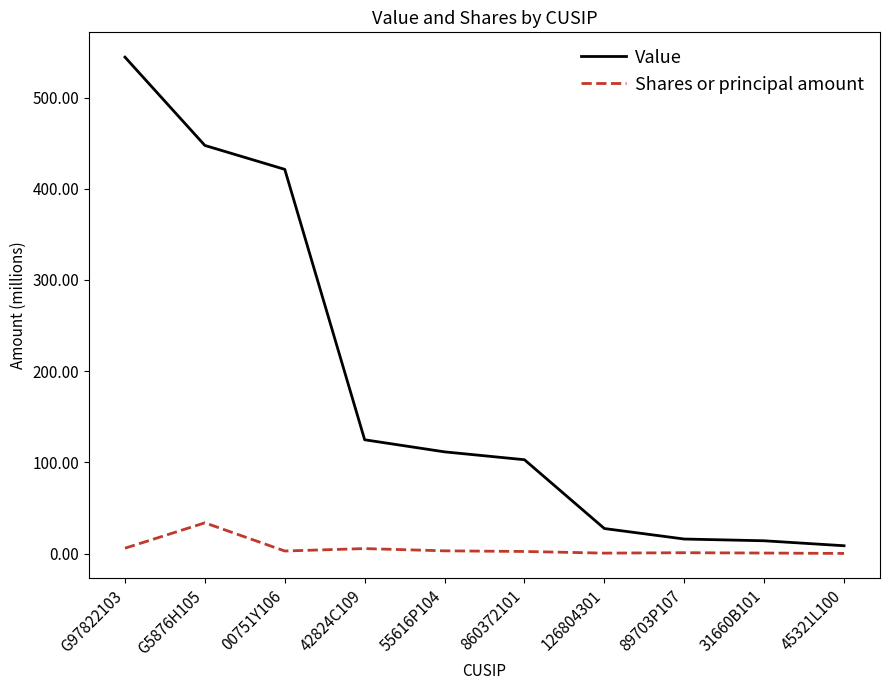

What is the smallest value displayed?

0.2